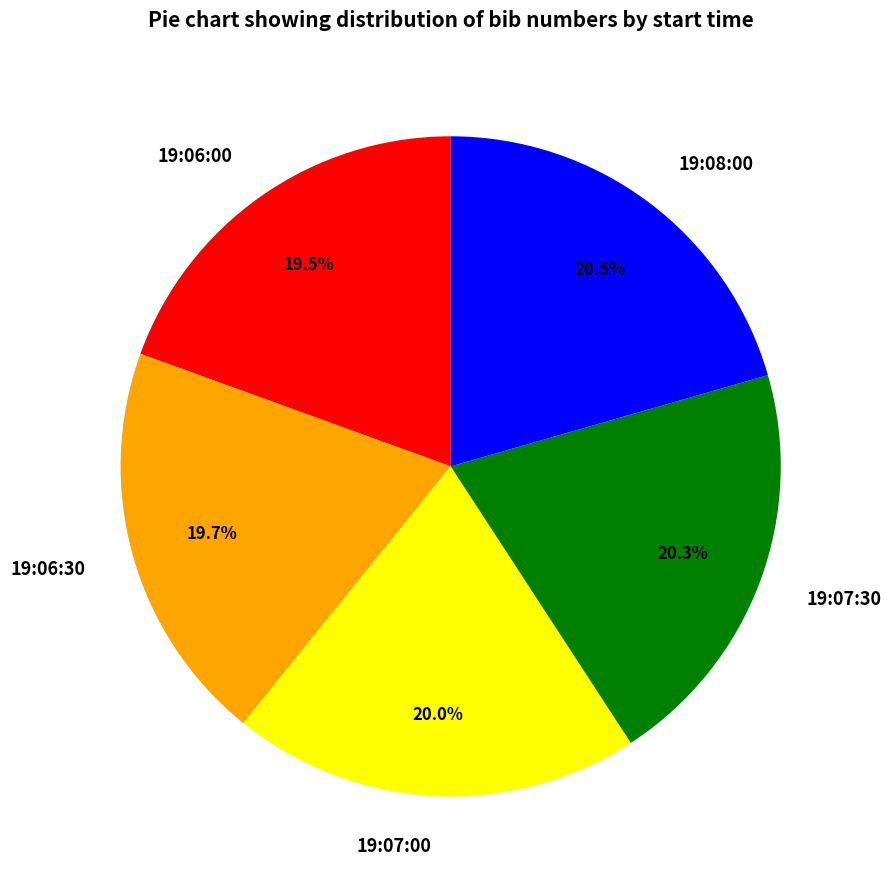

To the nearest percent, what percentage of the pie is 19:07:00?

20%